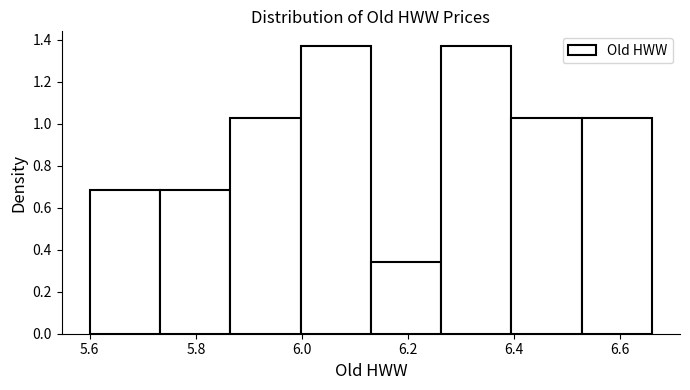

What is the height of the bar covering 6.00 to 6.14 on the x-axis? Neither the bar edges nor the heights are printed on the chart, so give them approximately, as read against the axes.

1.38